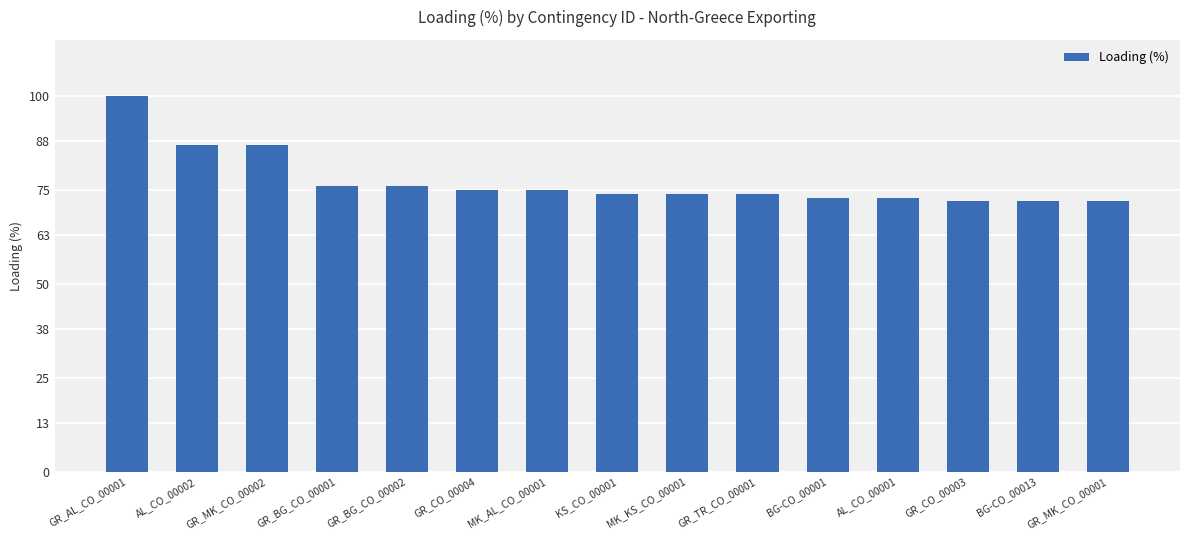

What is the minimum value shown in the chart?

72